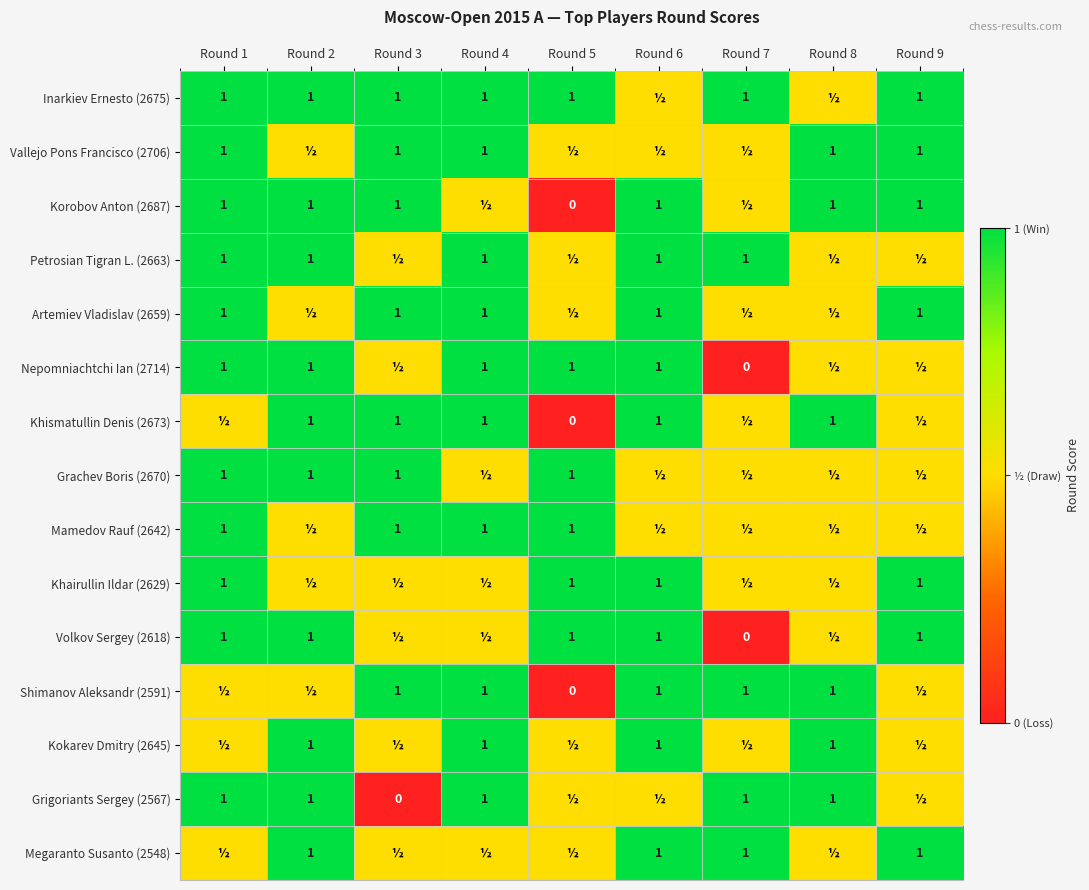

What is the total value across all series at Round 6?

12.5